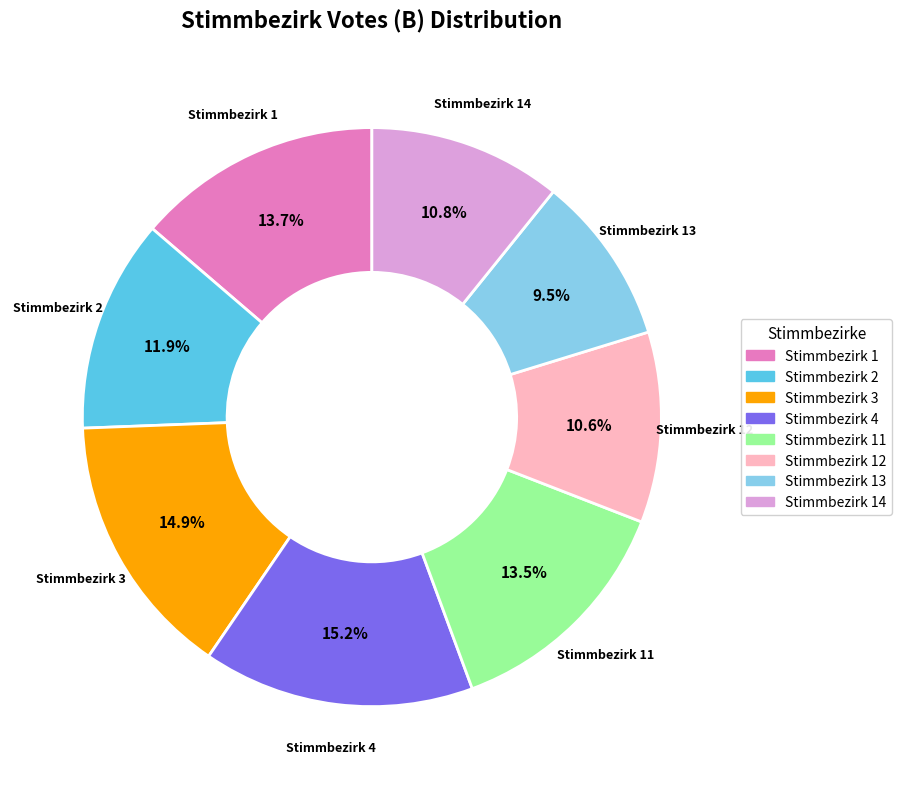

Does any single category account for the majority?

No